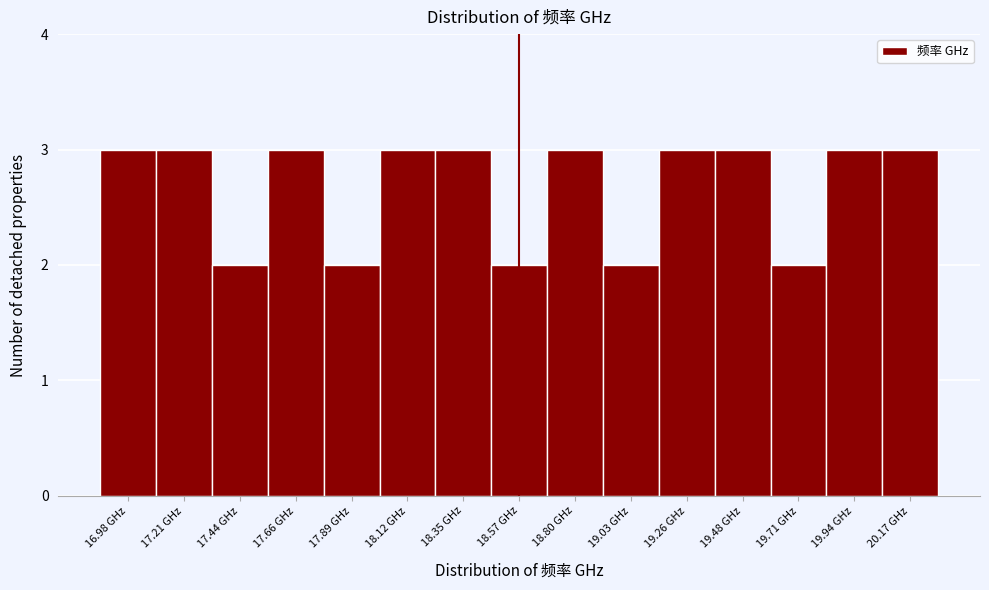

Reading left to right, transcribe all the data shown in this chart.

3	3	2	3	2	3	3	2	3	2	3	3	2	3	3